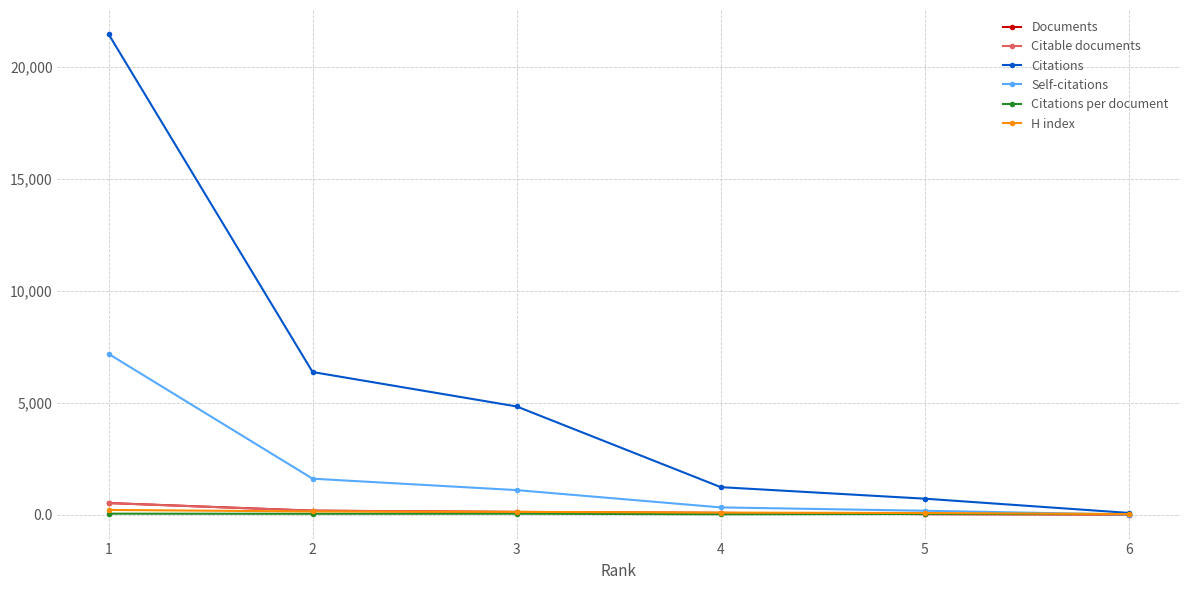

What is the maximum value for Citable documents?

514.0